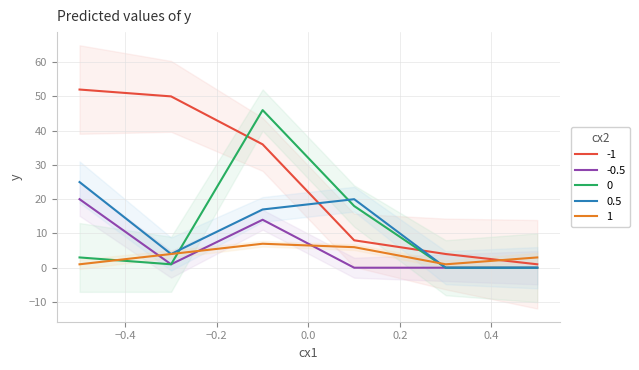

What are all the series names shown in the legend?

Высота-2, Дорожник-2 Люкс, Техник-2, Умелец-1, Аскет-1